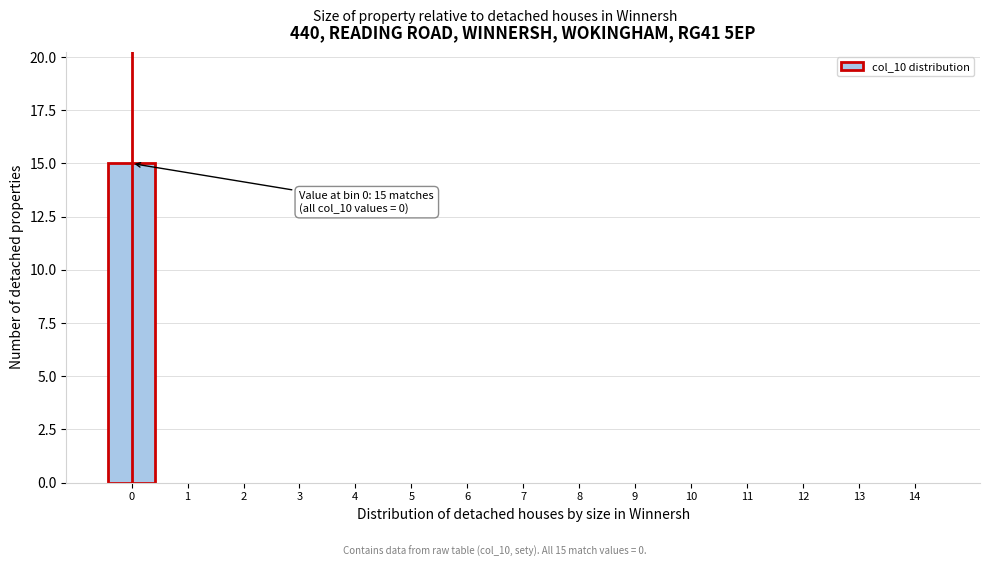

Reading left to right, what are all the values shown in this chart?

0=15	1=0	2=0	3=0	4=0	5=0	6=0	7=0	8=0	9=0	10=0	11=0	12=0	13=0	14=0